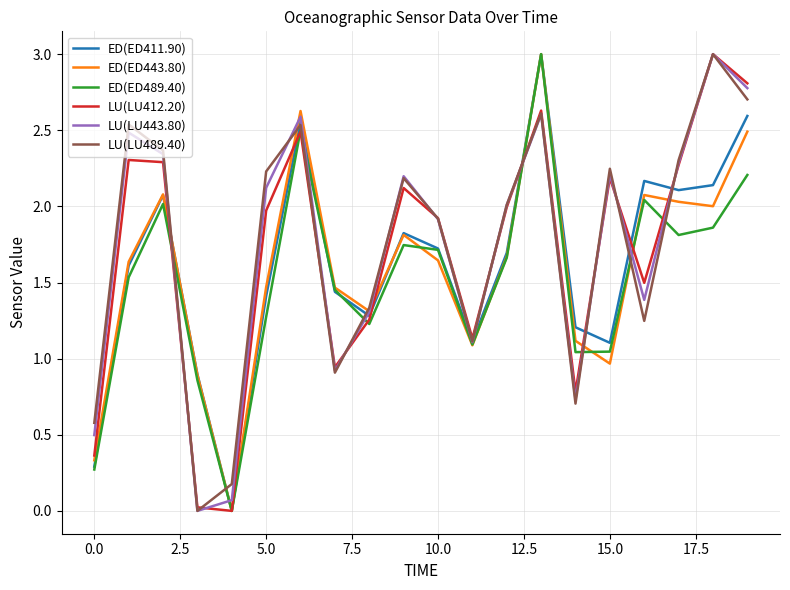

At how many categories does at least one series exceed 0?

20